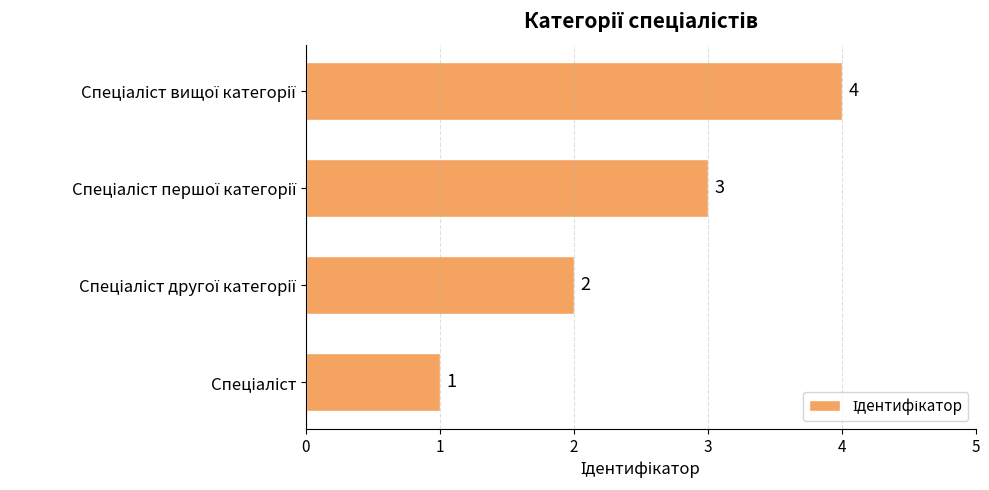

What is the difference between the maximum and minimum values?

3